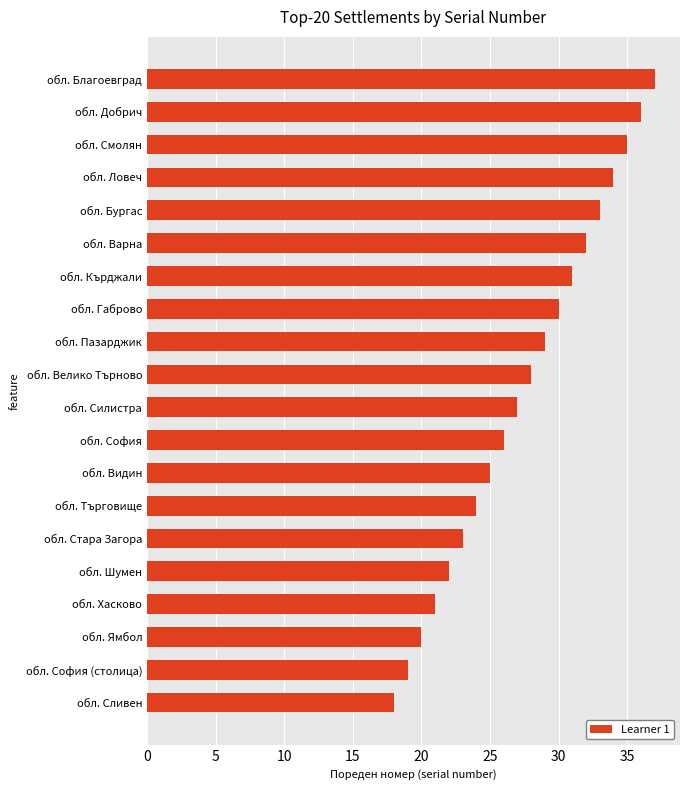

Count the number of data series in this chart.

1